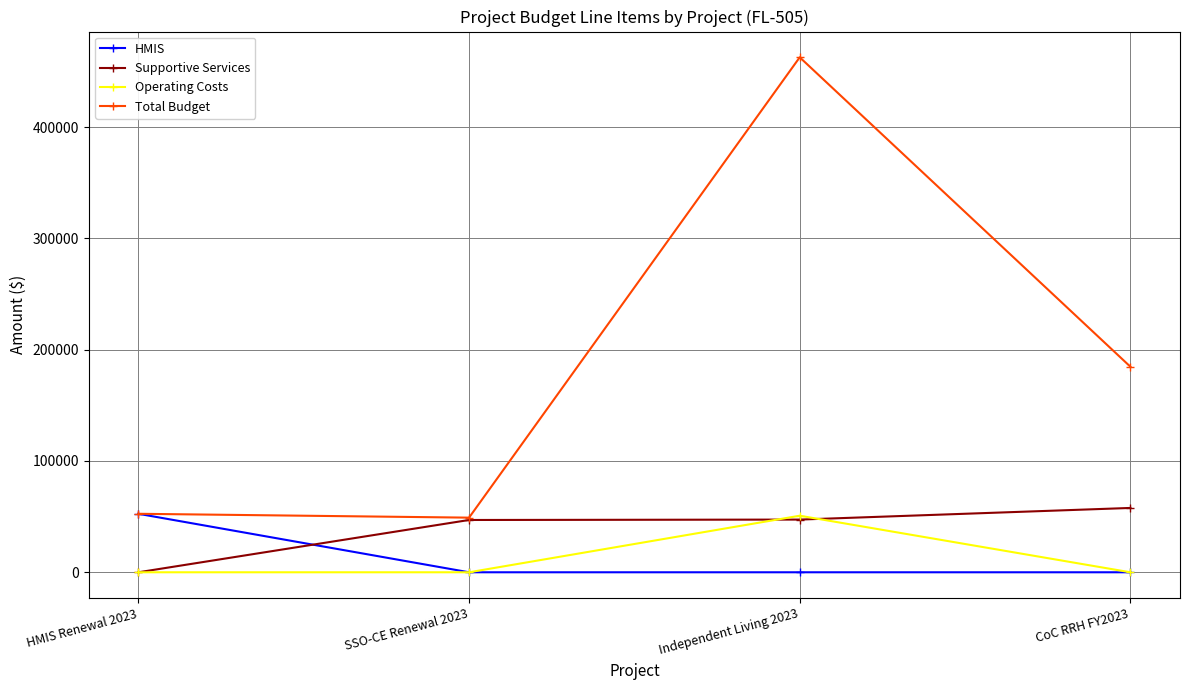

How many HMIS values are between 0 and 52552?

4